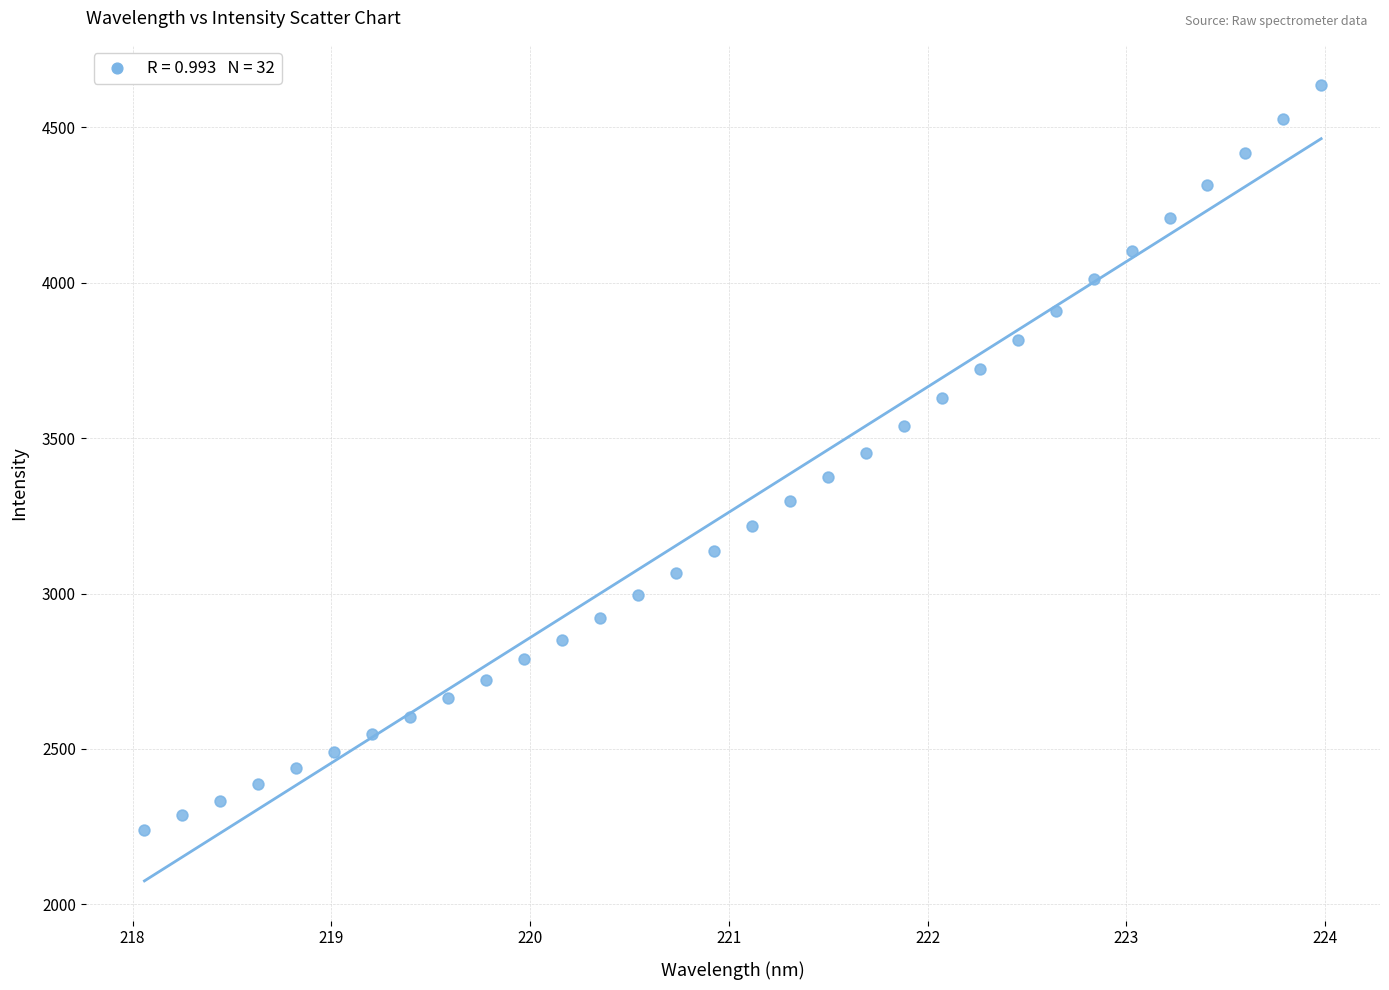

What is the range of Y values (max minus min)?

2398.1